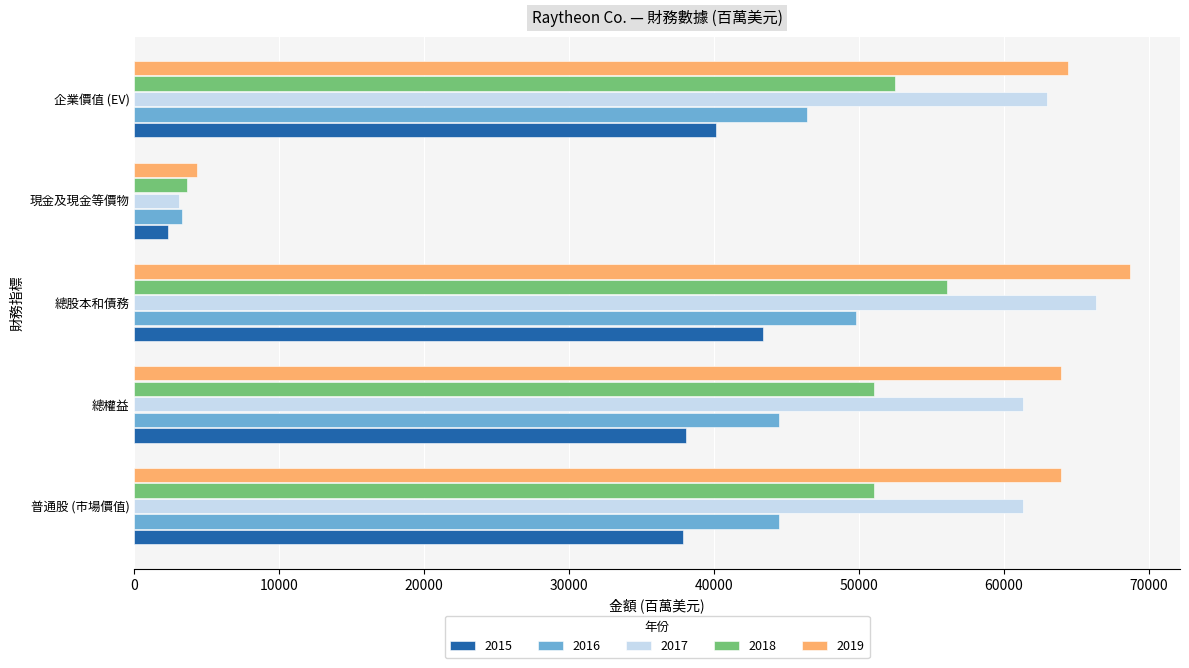

How many series are shown in this chart?

5